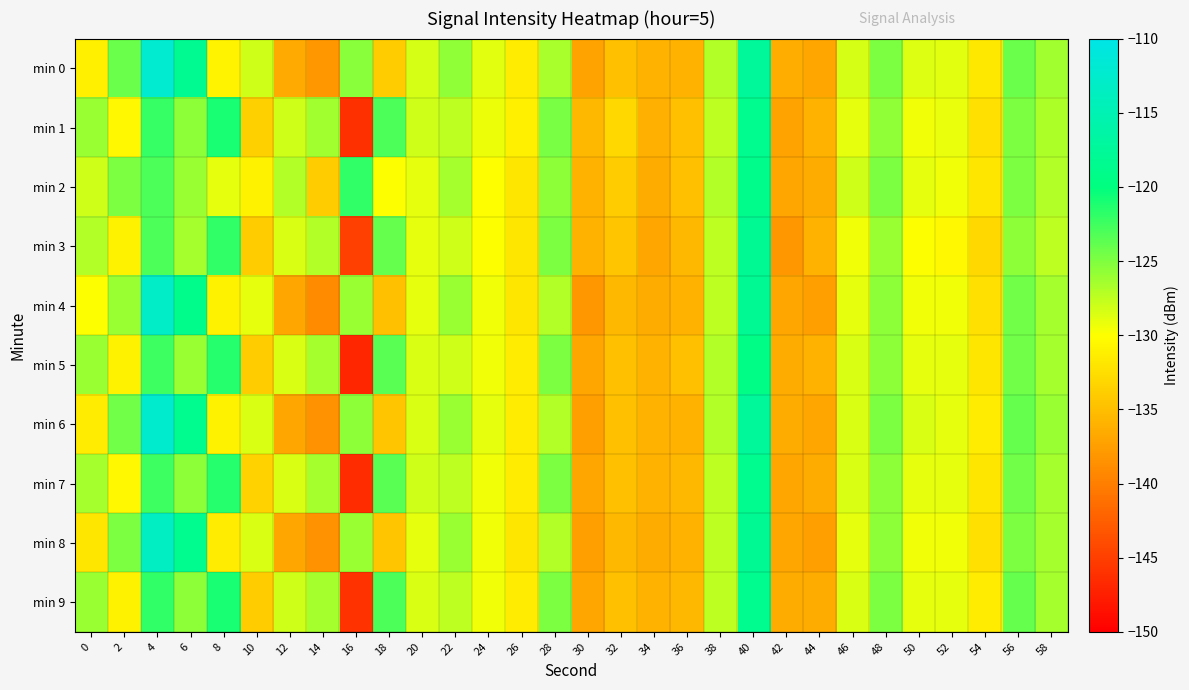

At which category does the chart reach its minimum across all series?

16